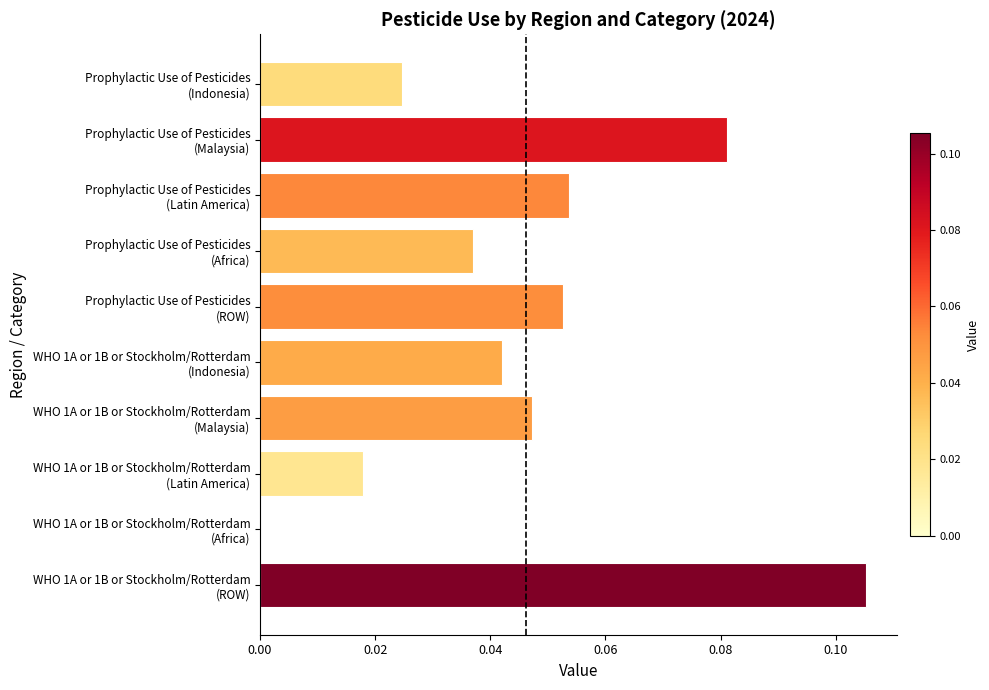

What is the sum of all values?

0.5